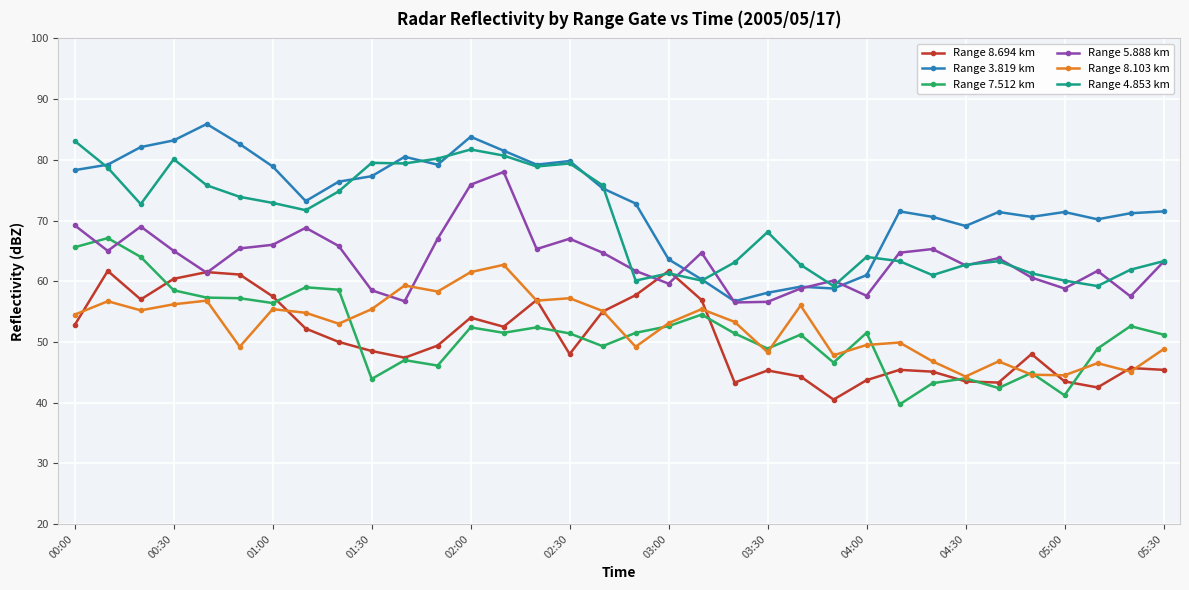

What is the difference between the maximum and minimum values in the Range 4.853 km series?

23.9